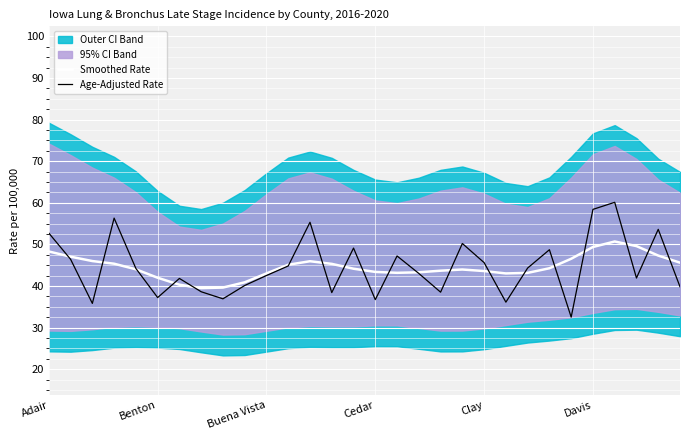

What is the highest value of the Smoothed Rate series?

50.7